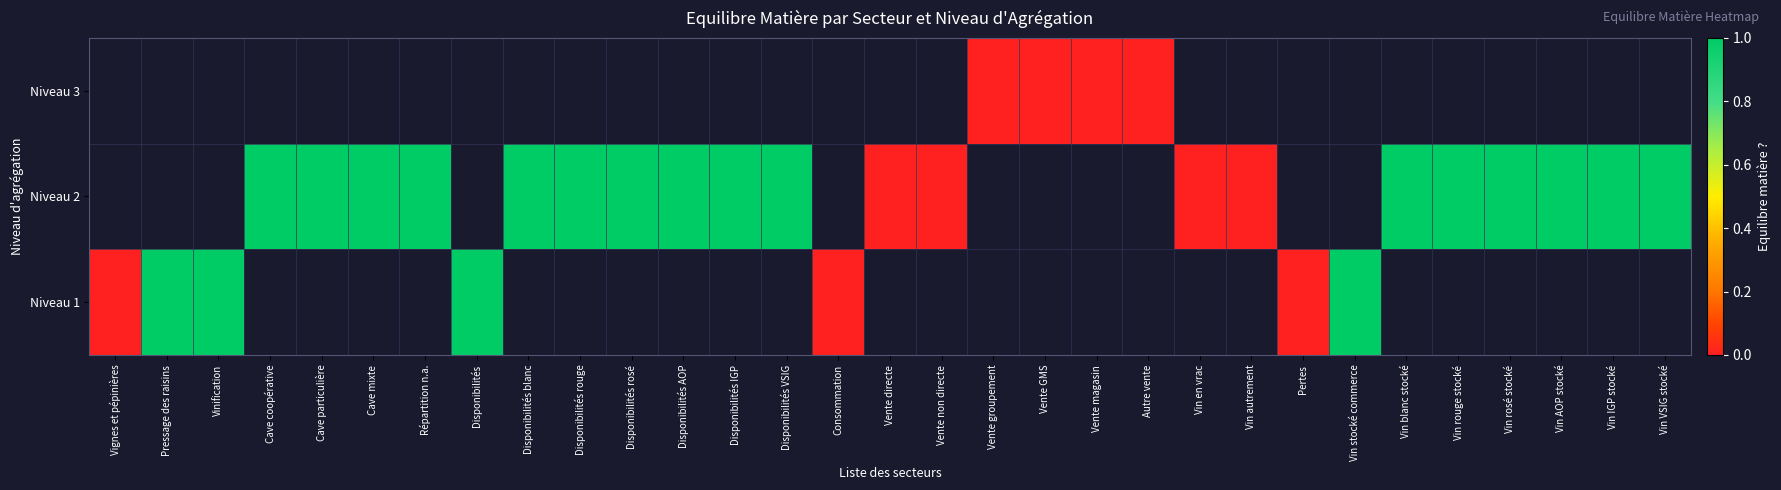

The value of Niveau 2 at Vin blanc stocké is 1.4. True or false?

False